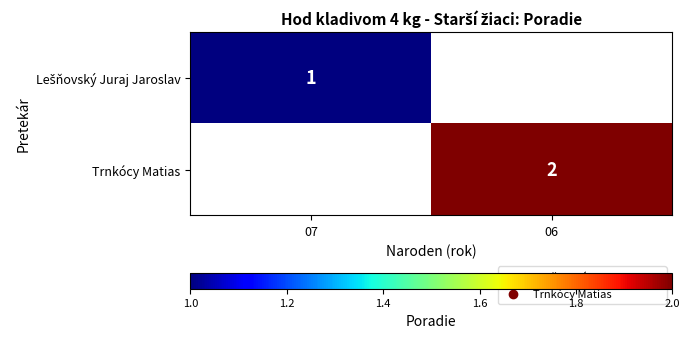

True or false: Trnkócy Matias has a value of 2 at 06.

True